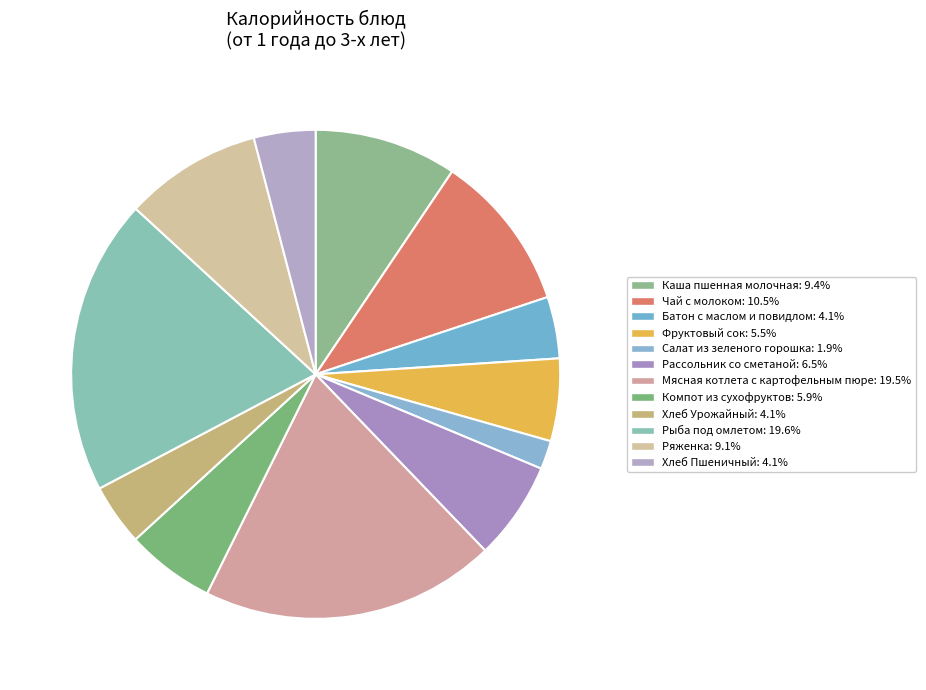

How many segments does this pie chart have?

12